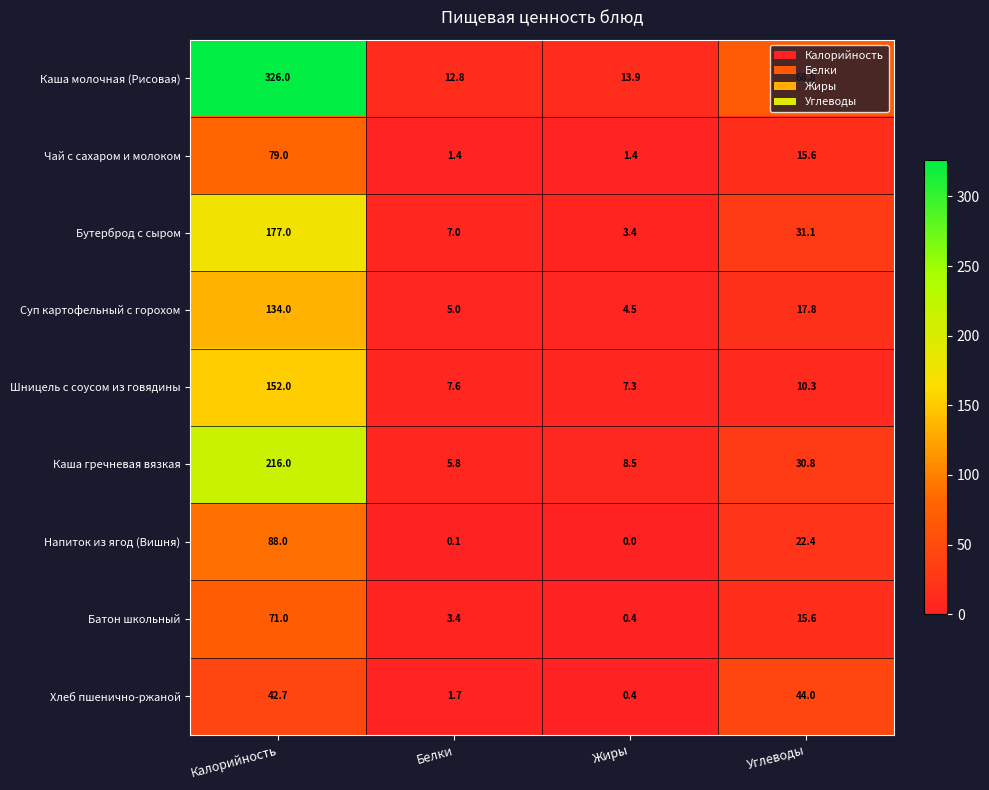

Between Калорийность and Жиры, which series saw the biggest shift?

Каша молочная (Рисовая)